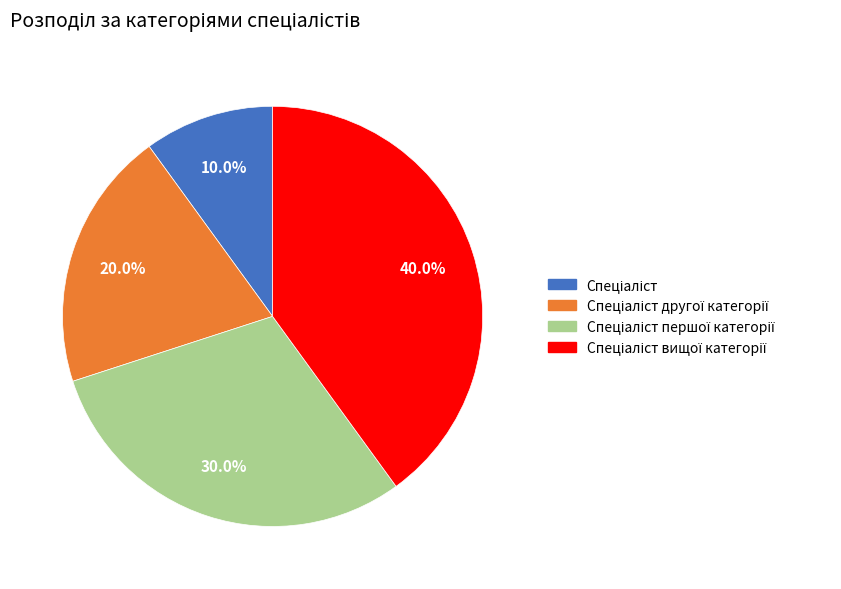

How many slices are in this pie chart?

4